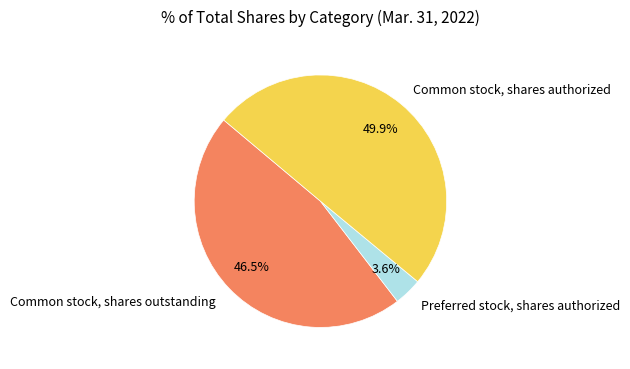

Is Common stock, shares outstanding the majority of the pie?

No